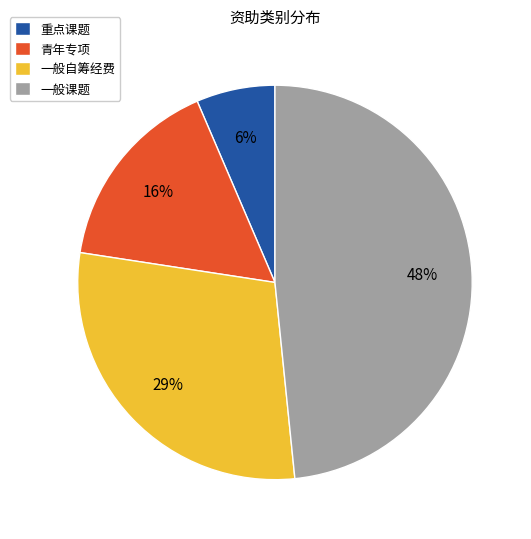

To the nearest percent, what portion does 一般课题 represent?

48%